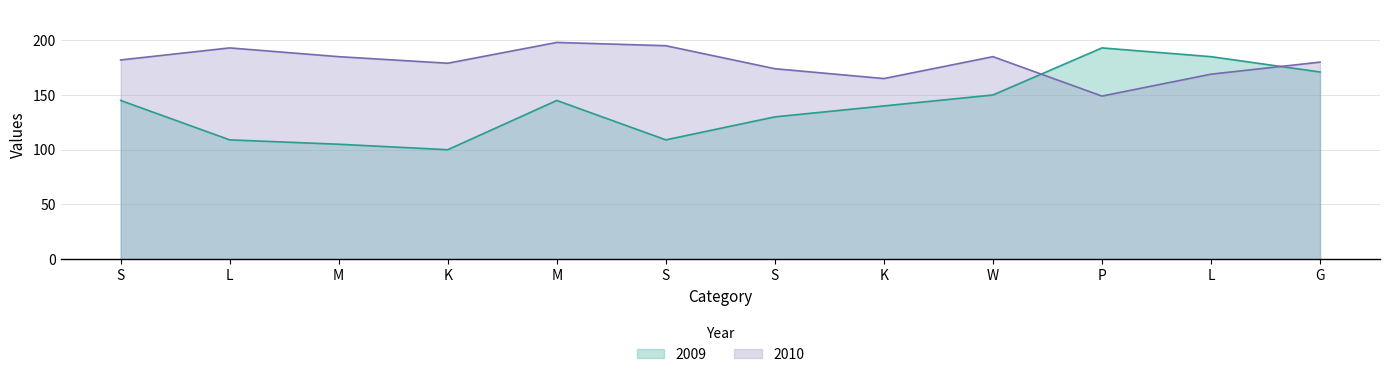

How many data points in 2009 are above 145?

4